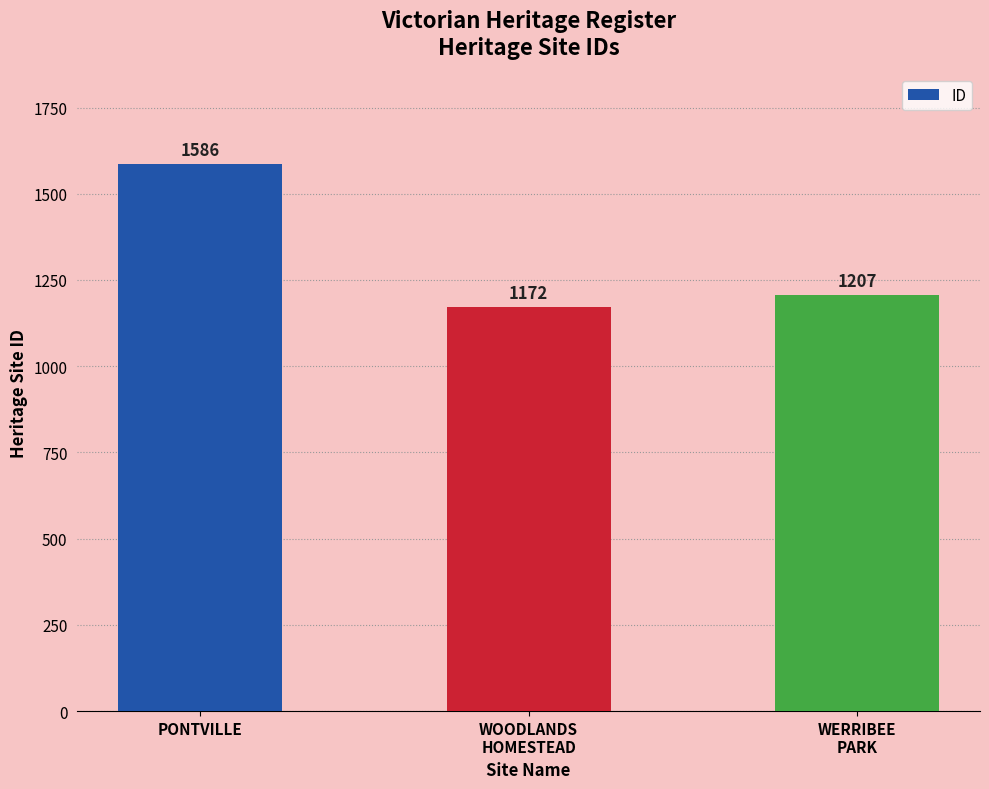

Is it true that the value at PONTVILLE is 2162?

False